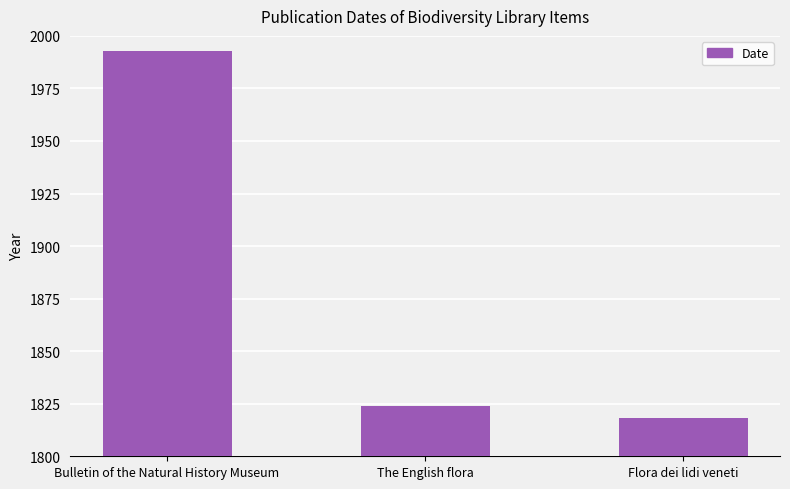

Are the bars grouped side by side (vs. stacked)?

No